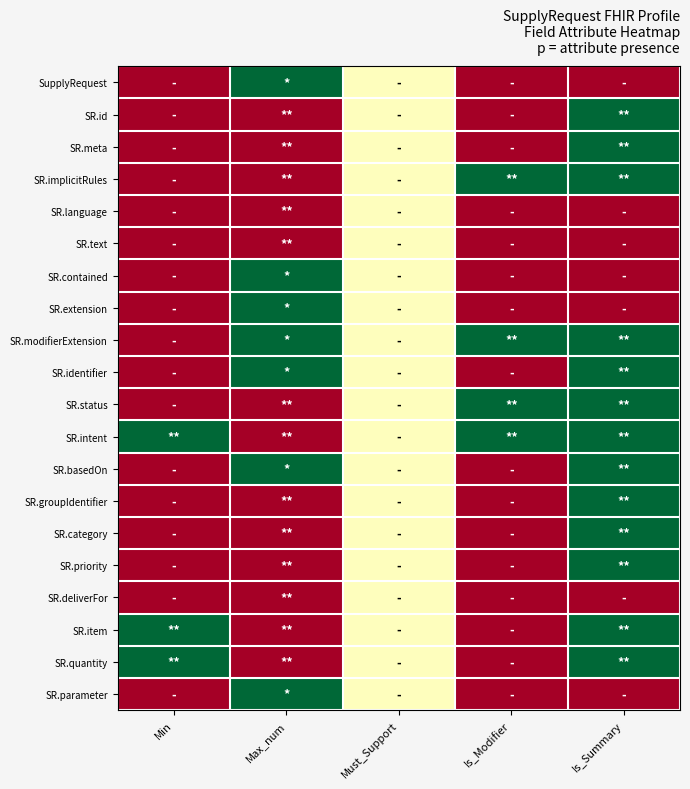

Reading right to left, what are all the values shown in this chart?

SupplyRequest: Is_Summary=0.0	Is_Modifier=0.0	Must_Support=0.5	Max_num=1.0	Min=0.0
SR.id: Is_Summary=1.0	Is_Modifier=0.0	Must_Support=0.5	Max_num=0.0	Min=0.0
SR.meta: Is_Summary=1.0	Is_Modifier=0.0	Must_Support=0.5	Max_num=0.0	Min=0.0
SR.implicitRules: Is_Summary=1.0	Is_Modifier=1.0	Must_Support=0.5	Max_num=0.0	Min=0.0
SR.language: Is_Summary=0.0	Is_Modifier=0.0	Must_Support=0.5	Max_num=0.0	Min=0.0
SR.text: Is_Summary=0.0	Is_Modifier=0.0	Must_Support=0.5	Max_num=0.0	Min=0.0
SR.contained: Is_Summary=0.0	Is_Modifier=0.0	Must_Support=0.5	Max_num=1.0	Min=0.0
SR.extension: Is_Summary=0.0	Is_Modifier=0.0	Must_Support=0.5	Max_num=1.0	Min=0.0
SR.modifierExtension: Is_Summary=1.0	Is_Modifier=1.0	Must_Support=0.5	Max_num=1.0	Min=0.0
SR.identifier: Is_Summary=1.0	Is_Modifier=0.0	Must_Support=0.5	Max_num=1.0	Min=0.0
SR.status: Is_Summary=1.0	Is_Modifier=1.0	Must_Support=0.5	Max_num=0.0	Min=0.0
SR.intent: Is_Summary=1.0	Is_Modifier=1.0	Must_Support=0.5	Max_num=0.0	Min=1.0
SR.basedOn: Is_Summary=1.0	Is_Modifier=0.0	Must_Support=0.5	Max_num=1.0	Min=0.0
SR.groupIdentifier: Is_Summary=1.0	Is_Modifier=0.0	Must_Support=0.5	Max_num=0.0	Min=0.0
SR.category: Is_Summary=1.0	Is_Modifier=0.0	Must_Support=0.5	Max_num=0.0	Min=0.0
SR.priority: Is_Summary=1.0	Is_Modifier=0.0	Must_Support=0.5	Max_num=0.0	Min=0.0
SR.deliverFor: Is_Summary=0.0	Is_Modifier=0.0	Must_Support=0.5	Max_num=0.0	Min=0.0
SR.item: Is_Summary=1.0	Is_Modifier=0.0	Must_Support=0.5	Max_num=0.0	Min=1.0
SR.quantity: Is_Summary=1.0	Is_Modifier=0.0	Must_Support=0.5	Max_num=0.0	Min=1.0
SR.parameter: Is_Summary=0.0	Is_Modifier=0.0	Must_Support=0.5	Max_num=1.0	Min=0.0